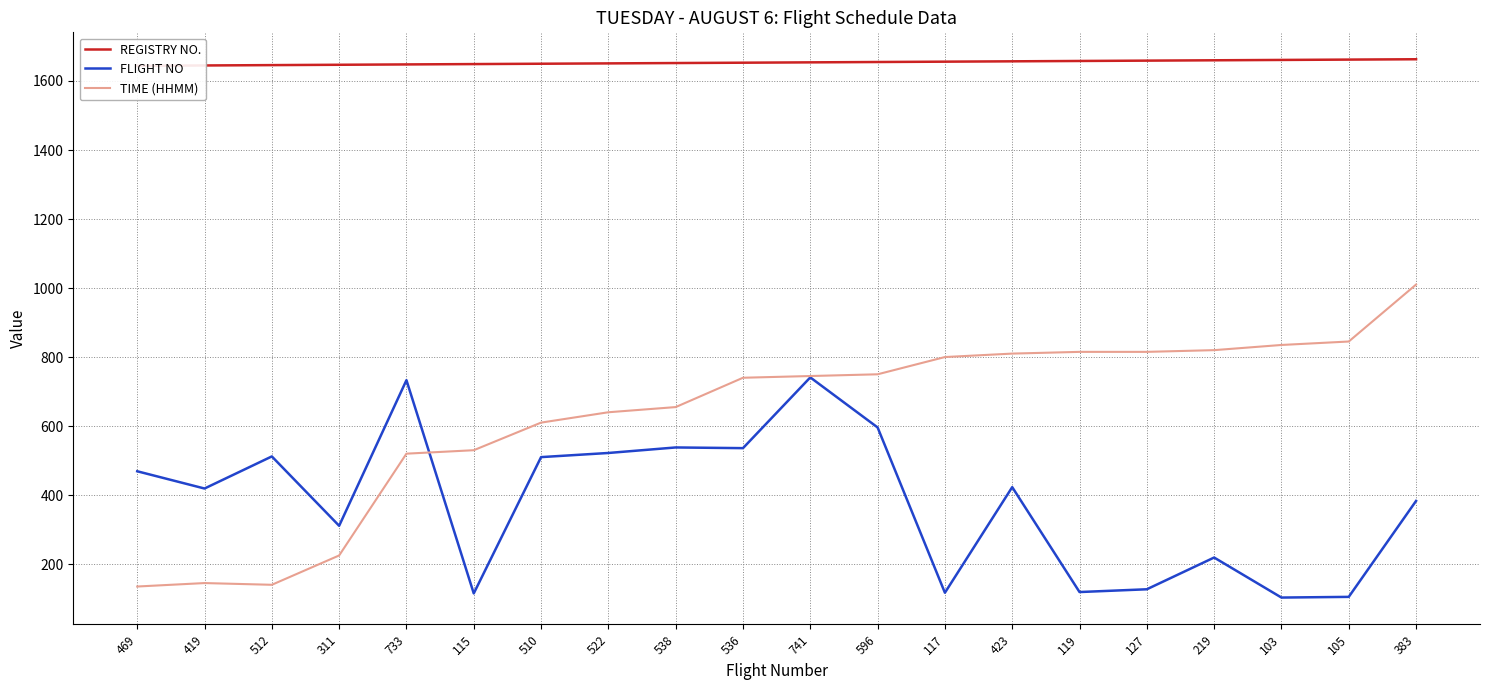

What is the label of the 14th point from the right?

510